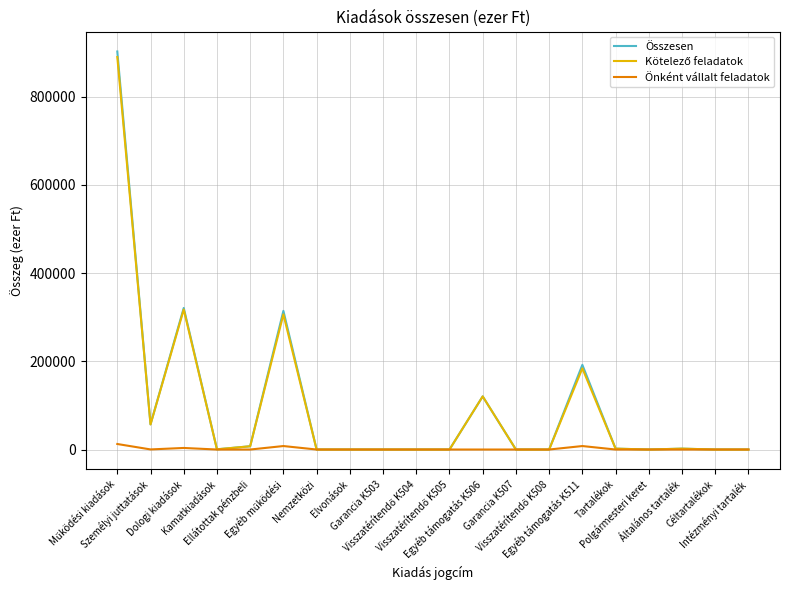

What is the maximum value shown in the chart?

902473